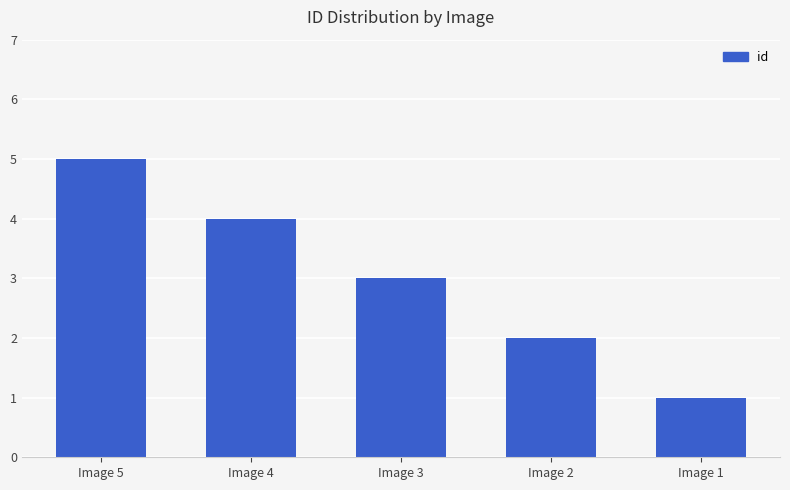

What is the average value?

3